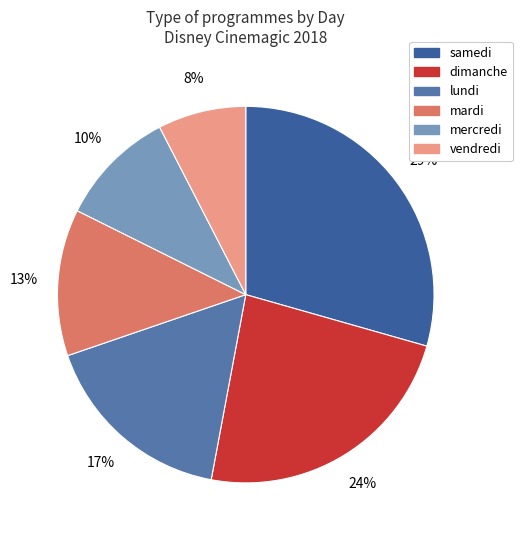

How many slices are in this pie chart?

6